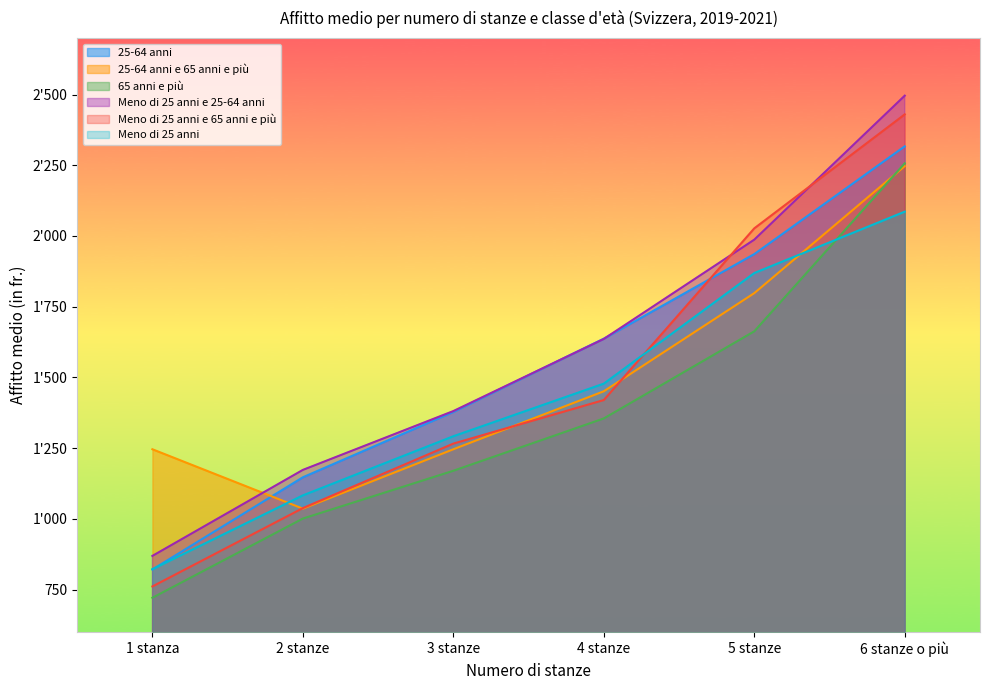

True or false: Meno di 25 anni e 25-64 anni has more than 0 points higher than both neighbors.

False